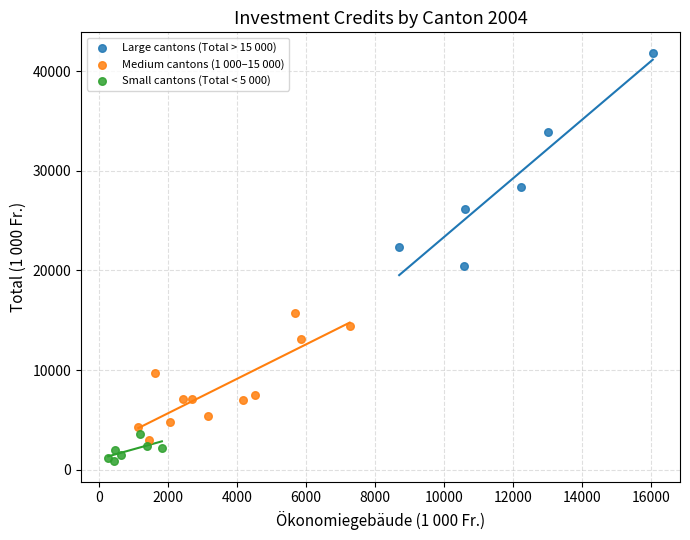

Which series reaches the minimum Y coordinate?

Small cantons (Total < 5 000)